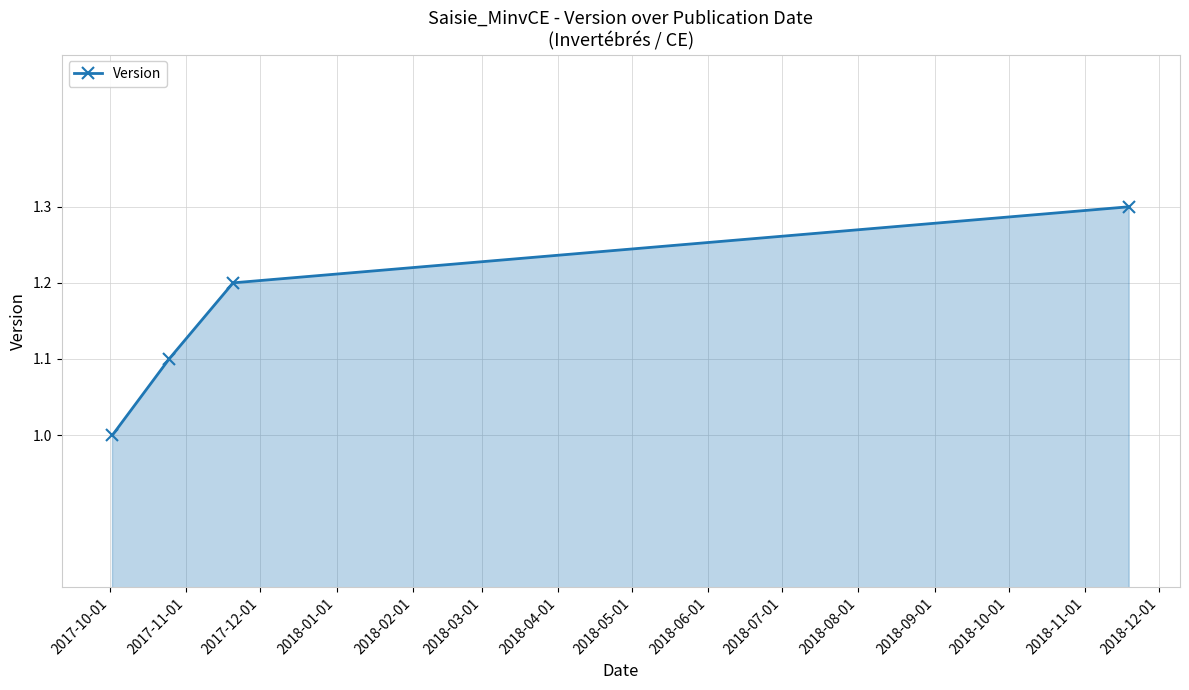

What is the value of the 4th point from the left?

1.3